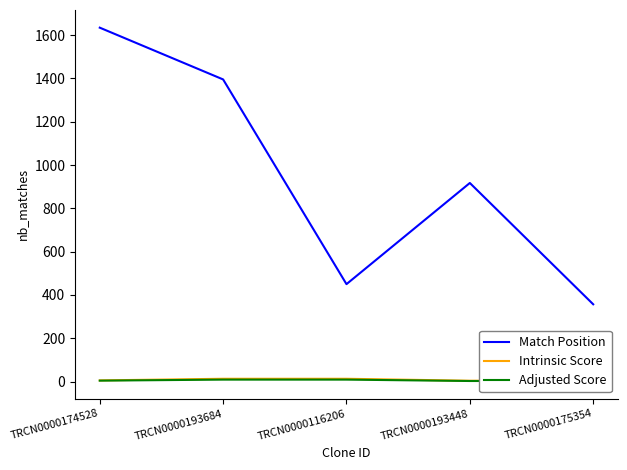

True or false: Match Position and Adjusted Score intersect in this chart.

False